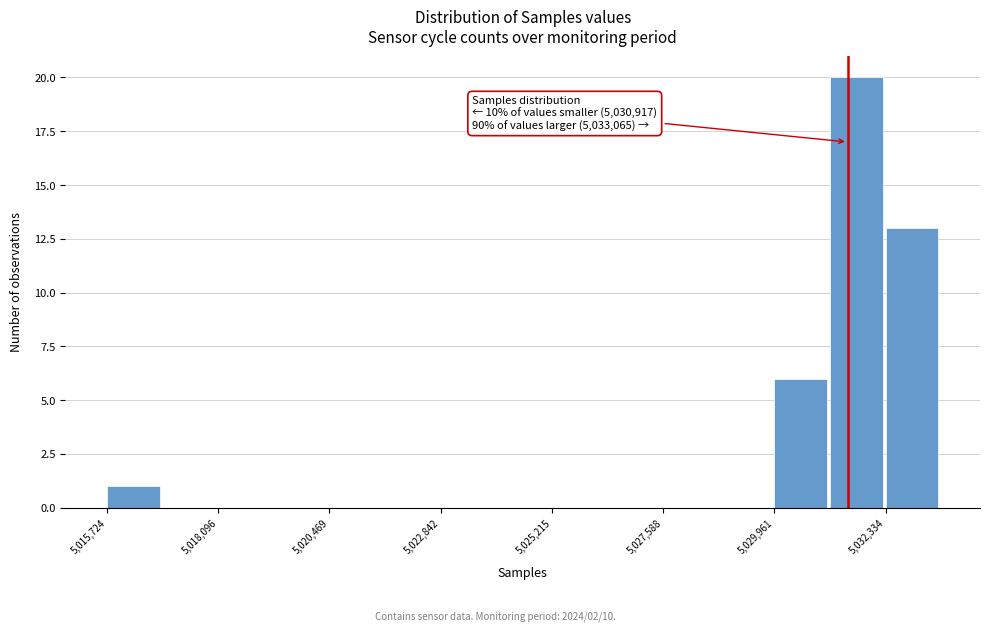

Around what value on the x-axis is the tallest bar? Give the approximate position of its centre, as read against the axis.

5031500